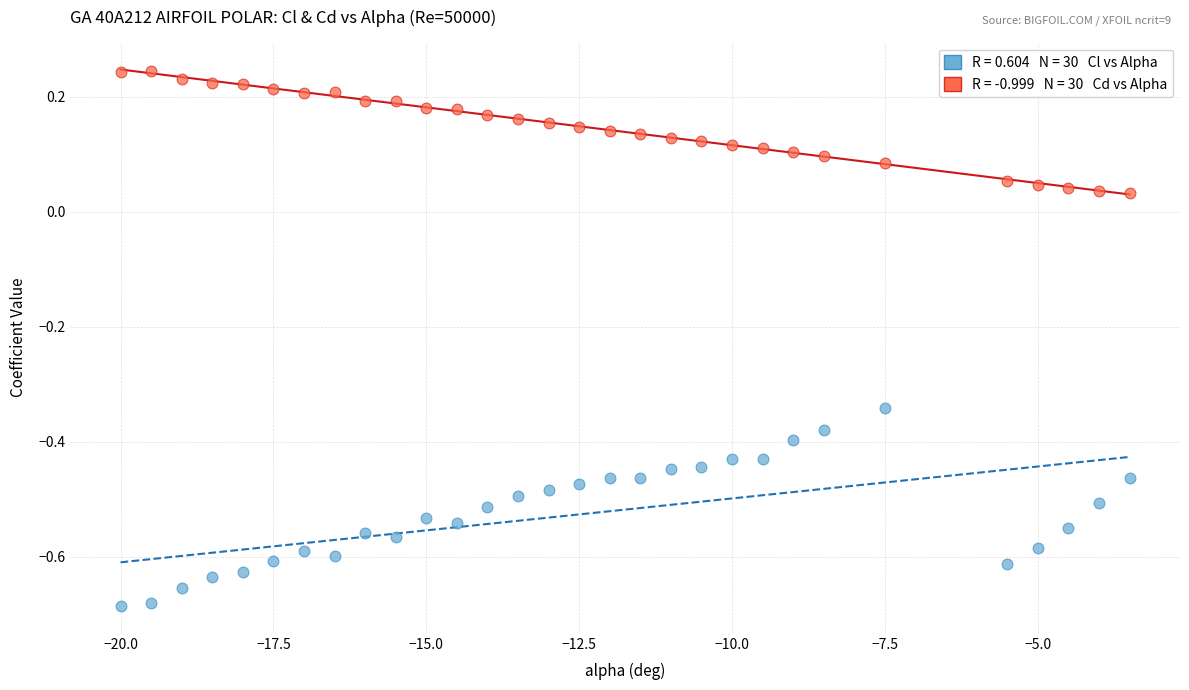

Count the number of points in this scatter plot.

60